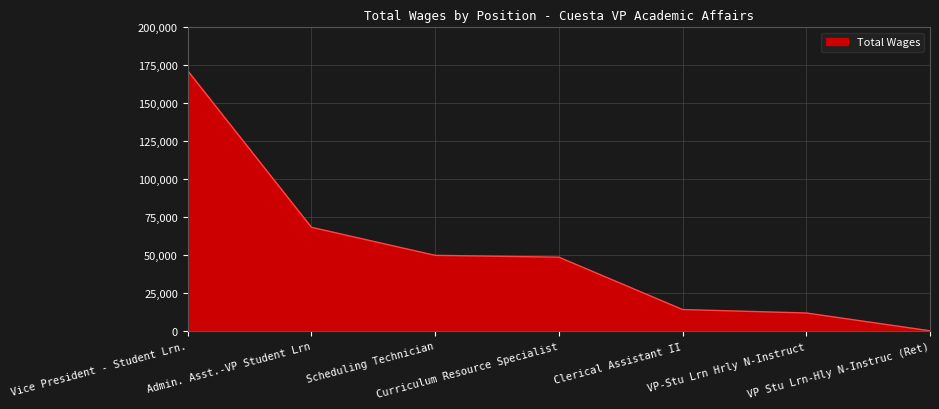

Reading left to right, what are all the values shown in this chart?

Vice President - Student Lrn.=171430	Admin. Asst.-VP Student Lrn=68341	Scheduling Technician=49868	Curriculum Resource Specialist=48665	Clerical Assistant II=14189	VP-Stu Lrn Hrly N-Instruct=11918	VP Stu Lrn-Hly N-Instruc (Ret)=196